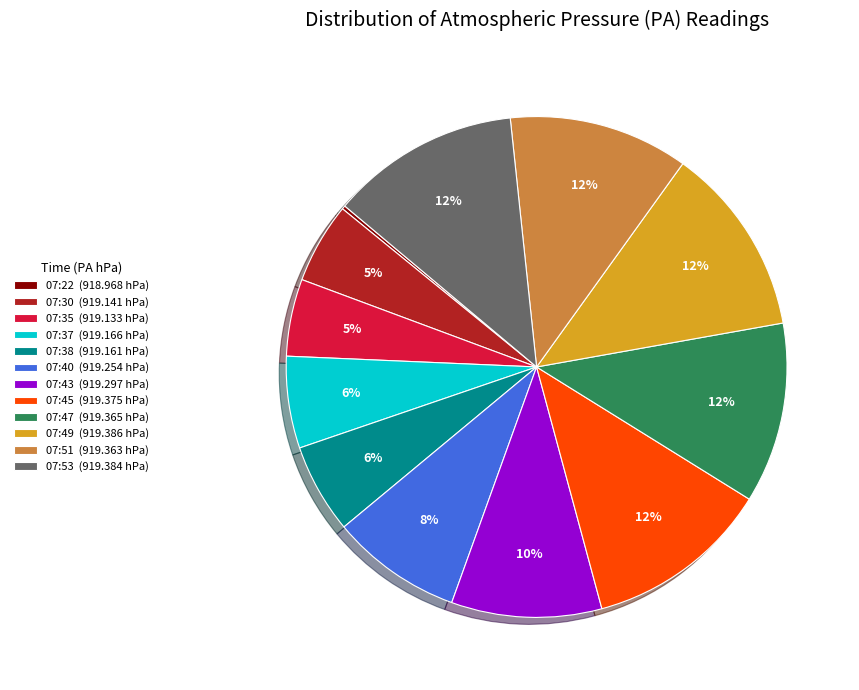

To the nearest percent, what is the combined percentage of 07:30 (919.141 hPa) and 07:53 (919.384 hPa)?

17%